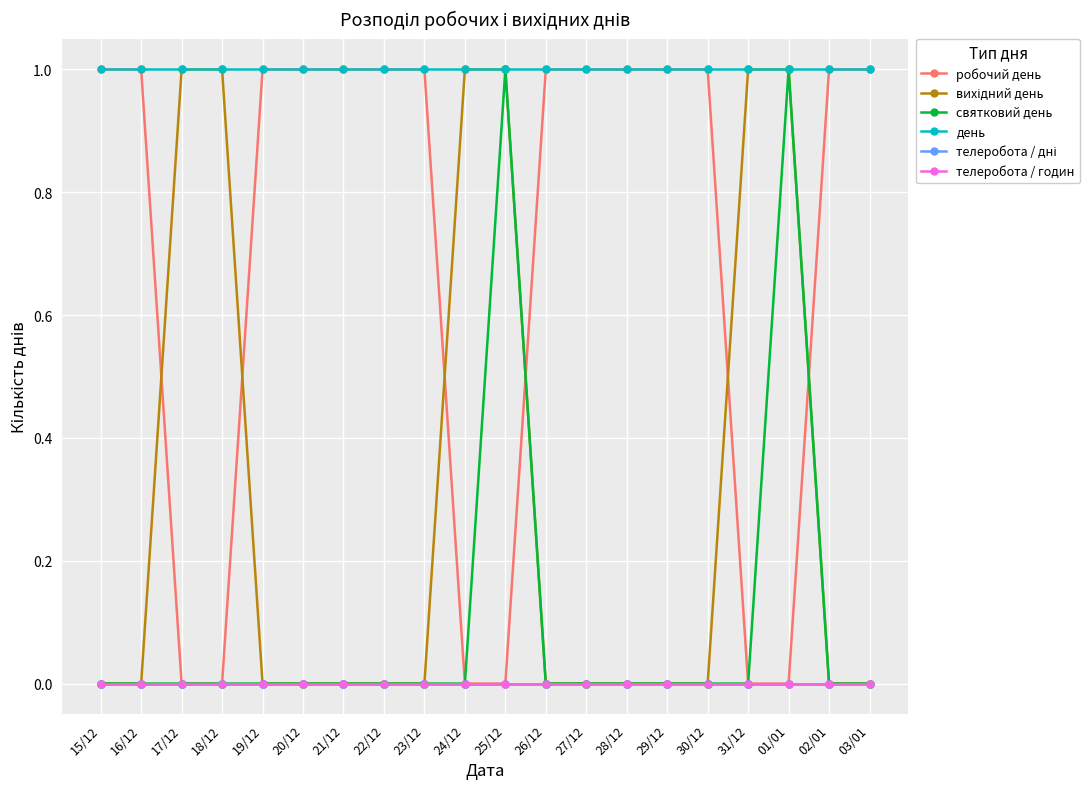

Where is телеробота / годин nearest to the value 0?

15/12